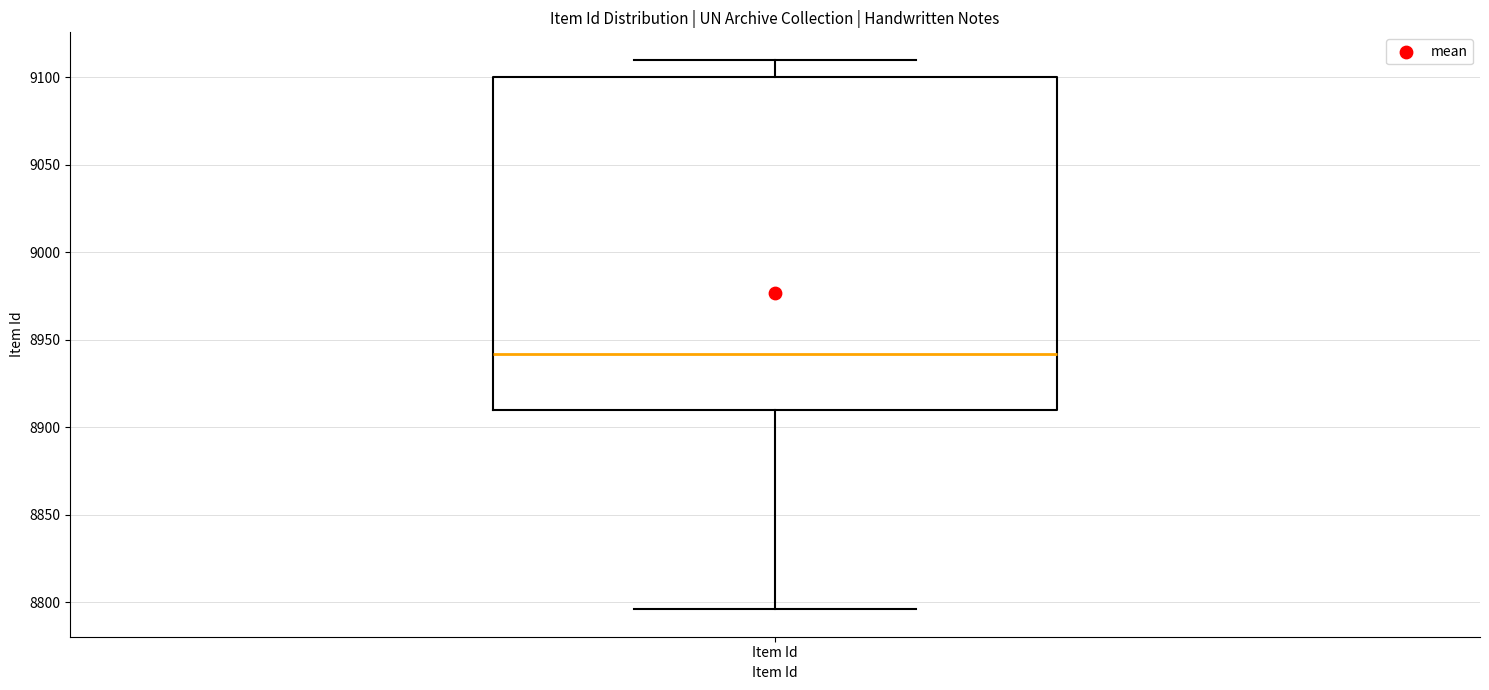

Where is the upper edge of the box for Item Id on the y-axis? The values are not printed on the chart, so give them approximately, as read against the axis.

9100